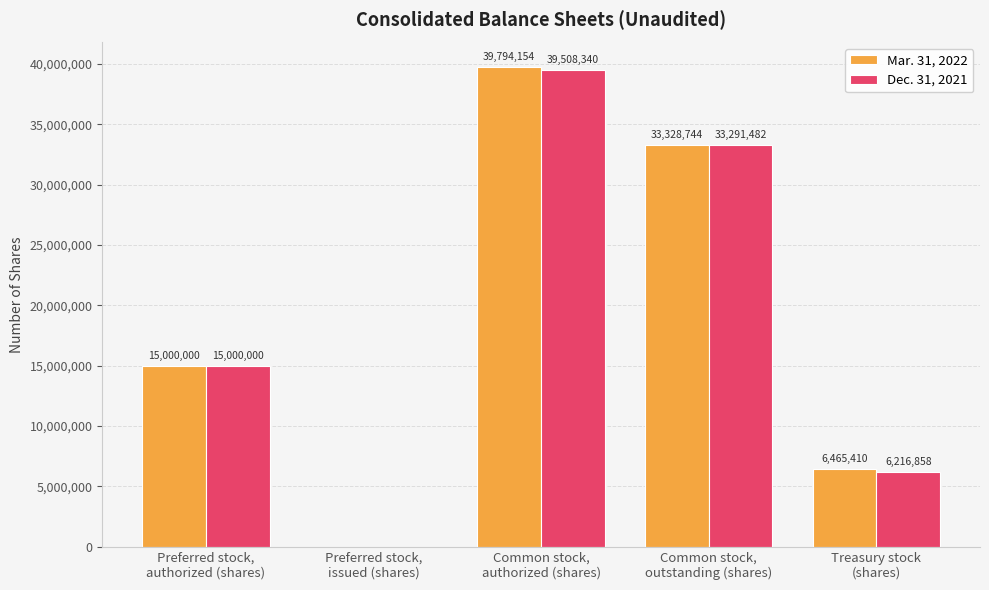

Is it true that Mar. 31, 2022 equals 71362012 at Common stock,
authorized (shares)?

False